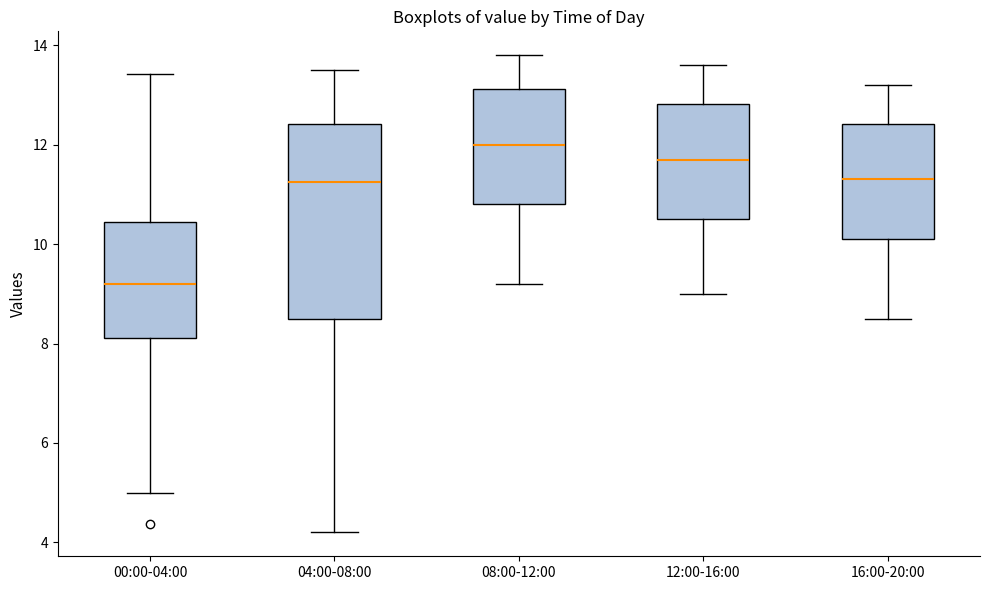

Reading left to right, read every box against the y-axis: the position of its median line, the range the box covers, and the ends of its whiskers. The values are not printed on the chart, so give them approximately, as read against the axis.

00:00-04:00: median 9.2, box 8.2 to 10.4, whiskers 5.0 to 13.4
04:00-08:00: median 11.2, box 8.6 to 12.4, whiskers 4.2 to 13.6
08:00-12:00: median 12.0, box 10.8 to 13.2, whiskers 9.2 to 13.8
12:00-16:00: median 11.8, box 10.6 to 12.8, whiskers 9.0 to 13.6
16:00-20:00: median 11.4, box 10.2 to 12.4, whiskers 8.6 to 13.2